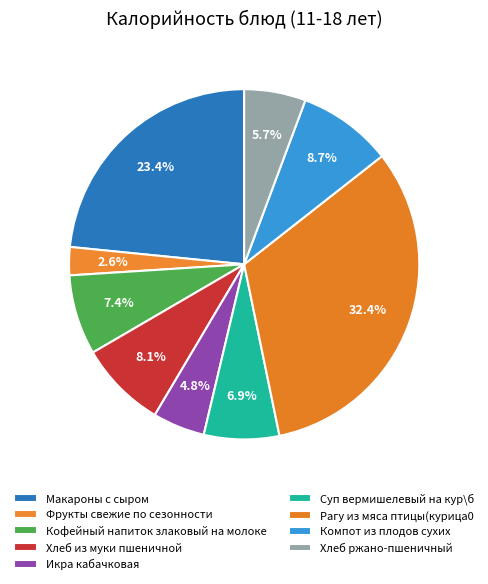

Which has a higher value, Рагу из мяса птицы(курица0 or Хлеб ржано-пшеничный?

Рагу из мяса птицы(курица0